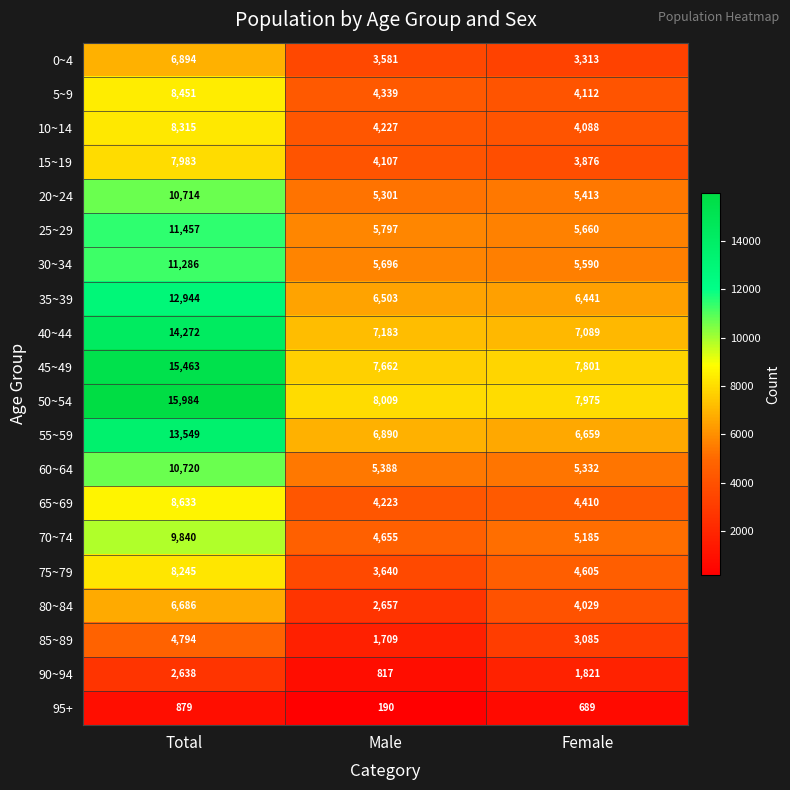

Which series has the largest total across all categories?

50~54